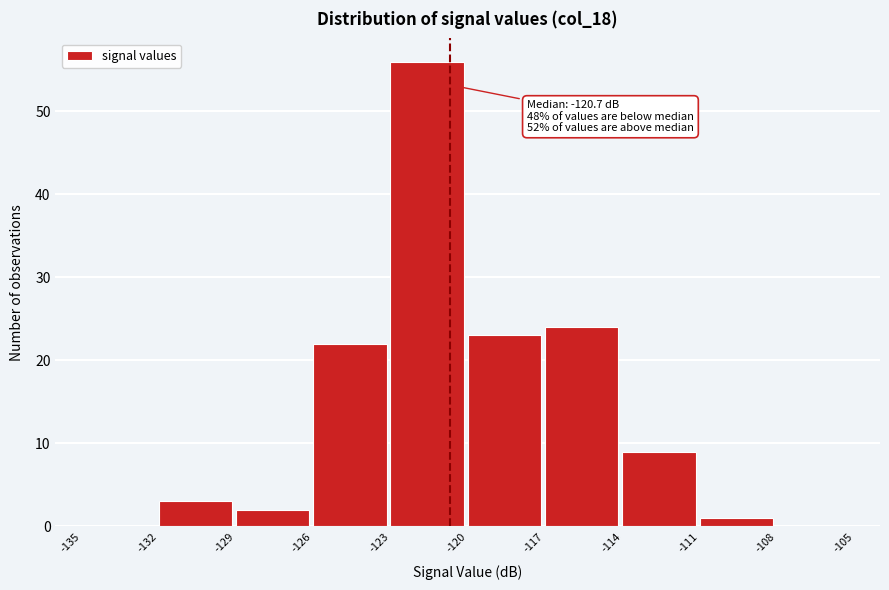

Which range on the x-axis has the tallest bar?

-123 to -120